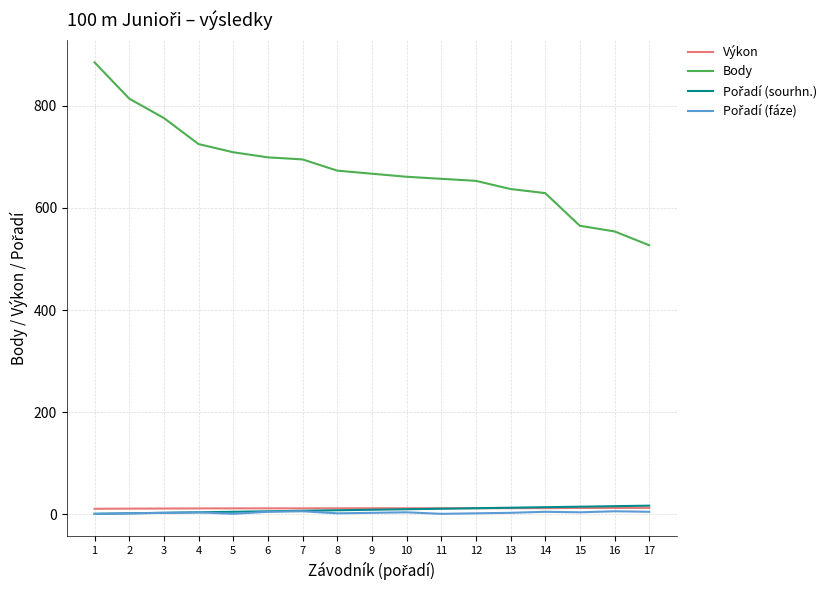

What is the maximum value for Body?

885.0